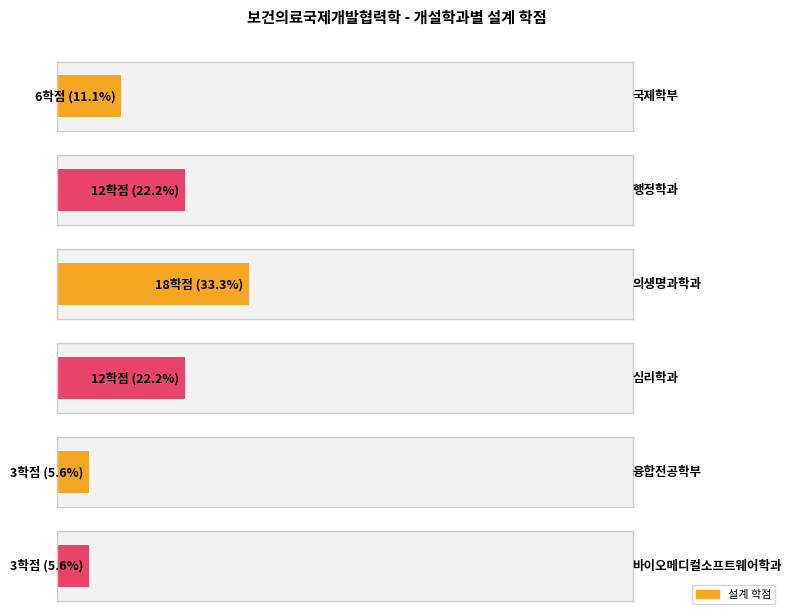

What is the difference between the values at 국제학부 and 행정학과?

6